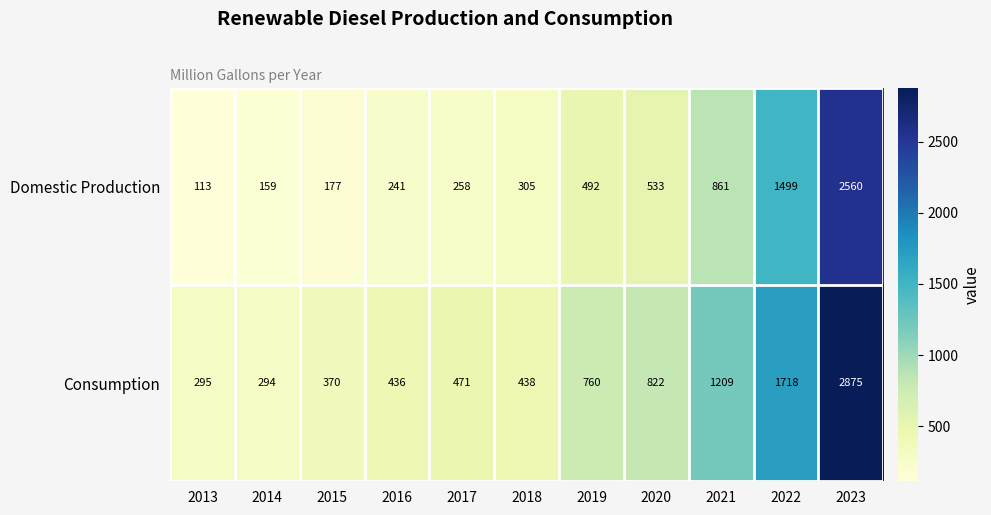

Reading left to right, extract all data points from this chart.

Domestic Production: 113	159	177	241	258	305	492	533	861	1499	2560
Consumption: 295	294	370	436	471	438	760	822	1209	1718	2875